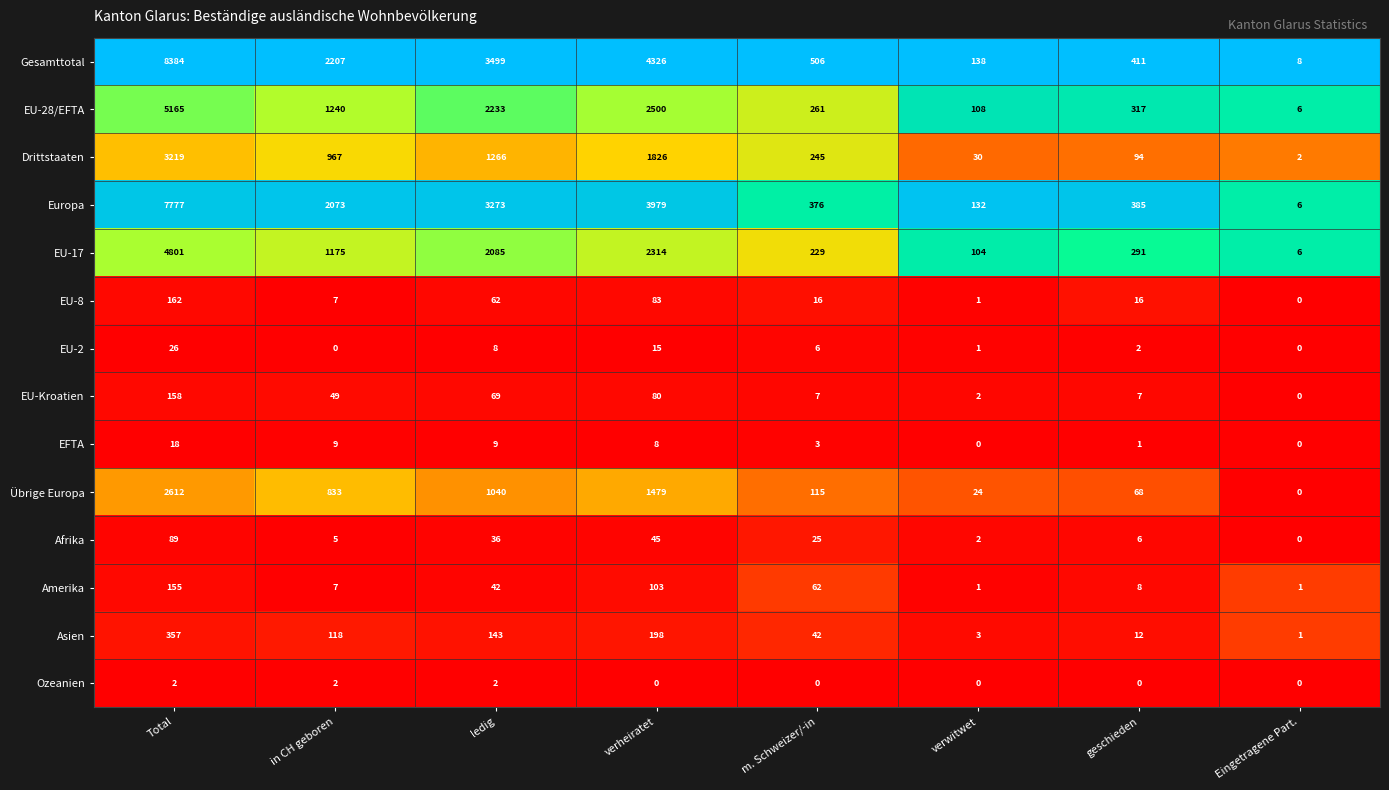

Which series has the widest spread of values?

Gesamttotal